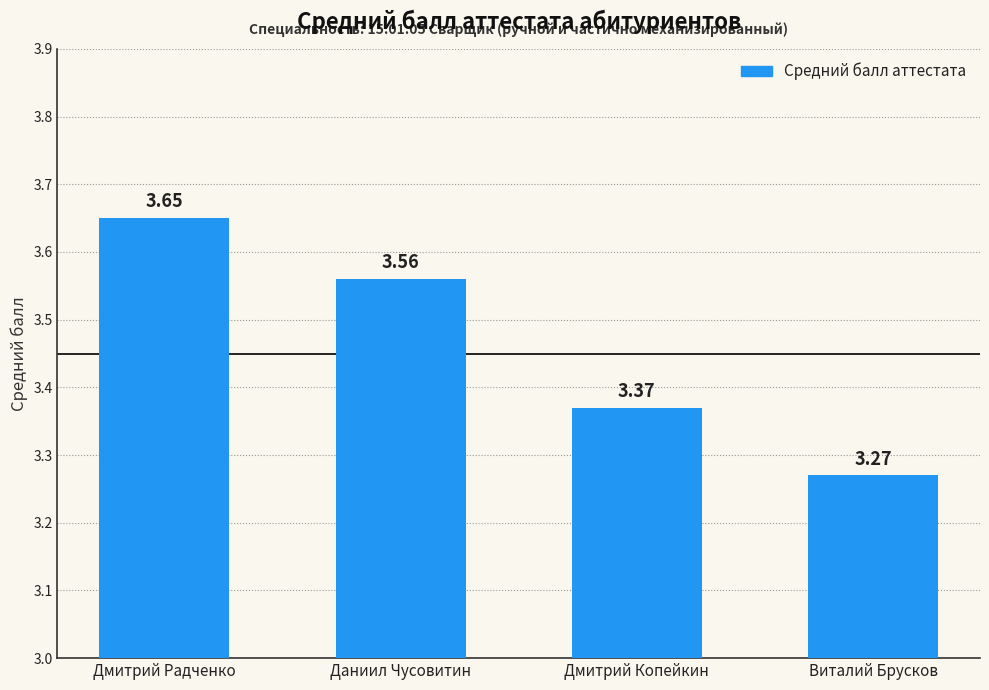

What is the difference between the second highest and minimum values?

0.3